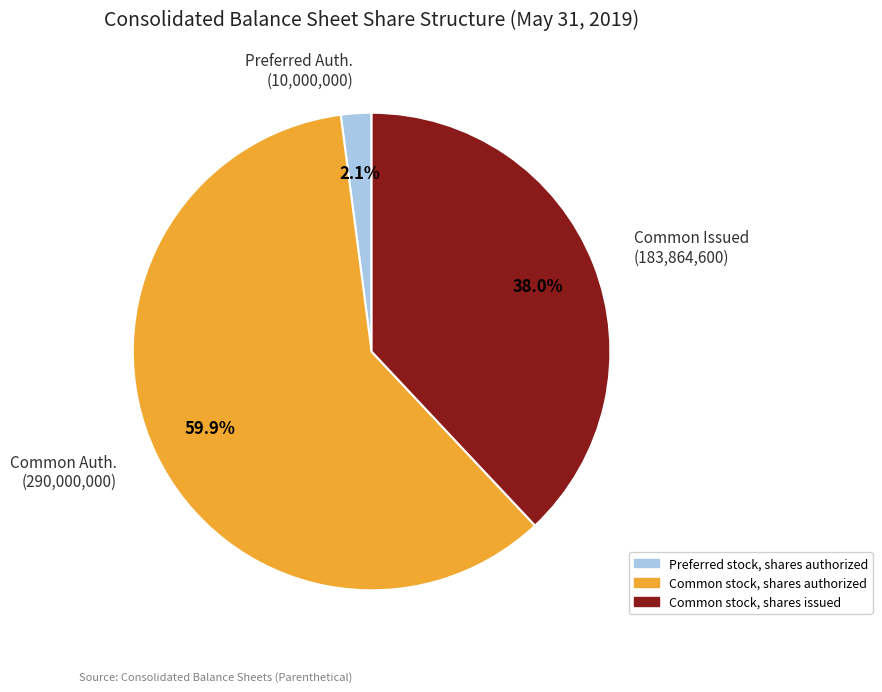

Combined, do Common Issued (183,864,600) and Preferred Auth. (10,000,000) account for over 50%?

No